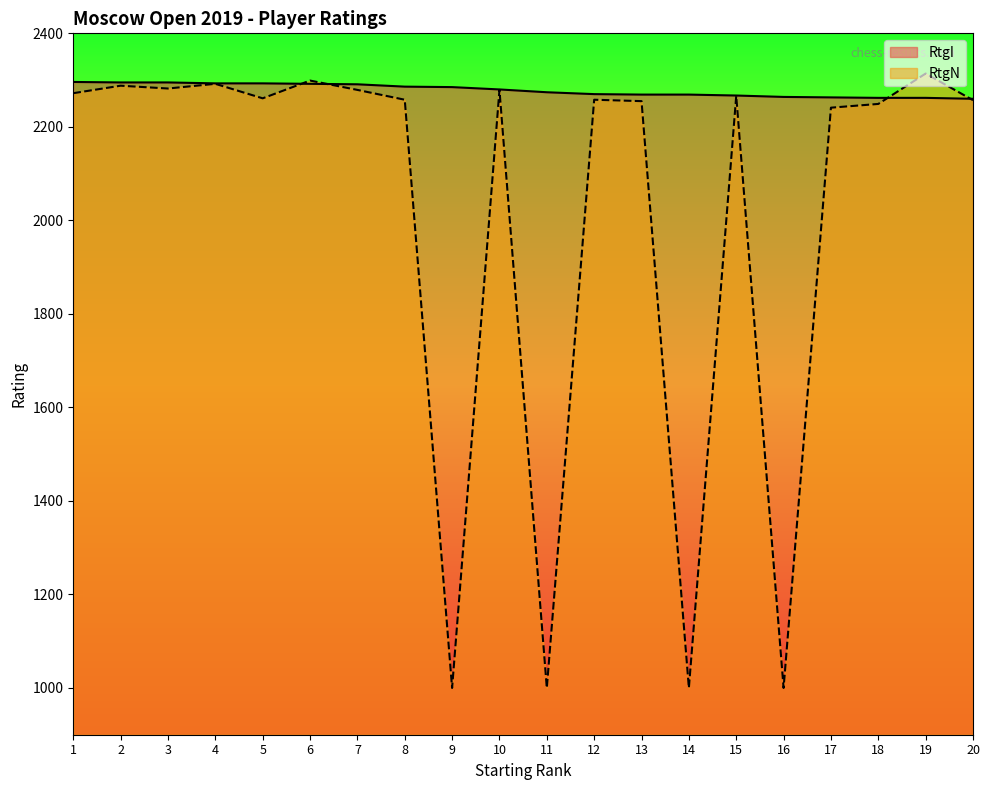

What is the smallest value displayed?

1000